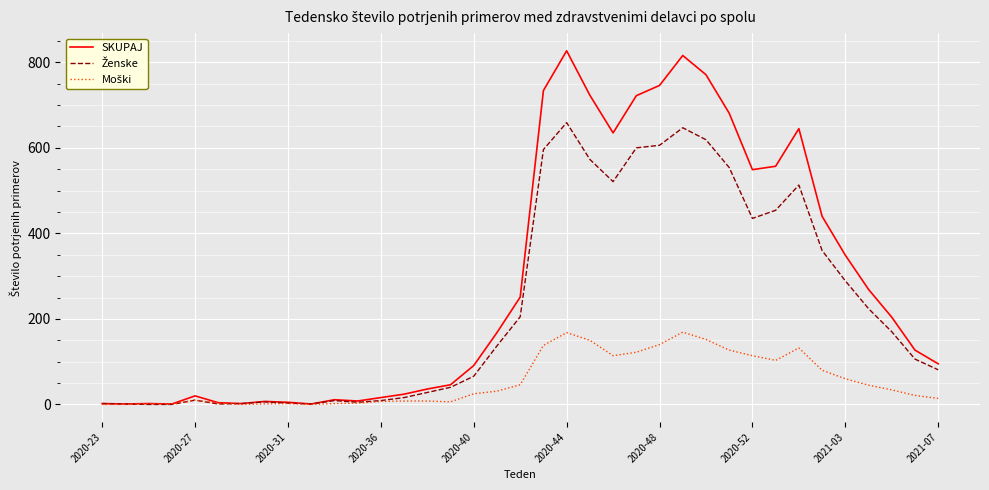

What is the maximum value shown in the chart?

827